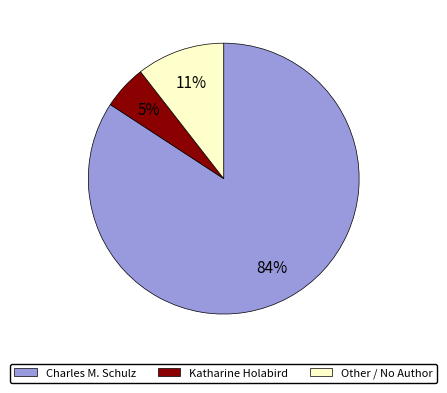

Between Charles M. Schulz and Katharine Holabird, which is larger?

Charles M. Schulz